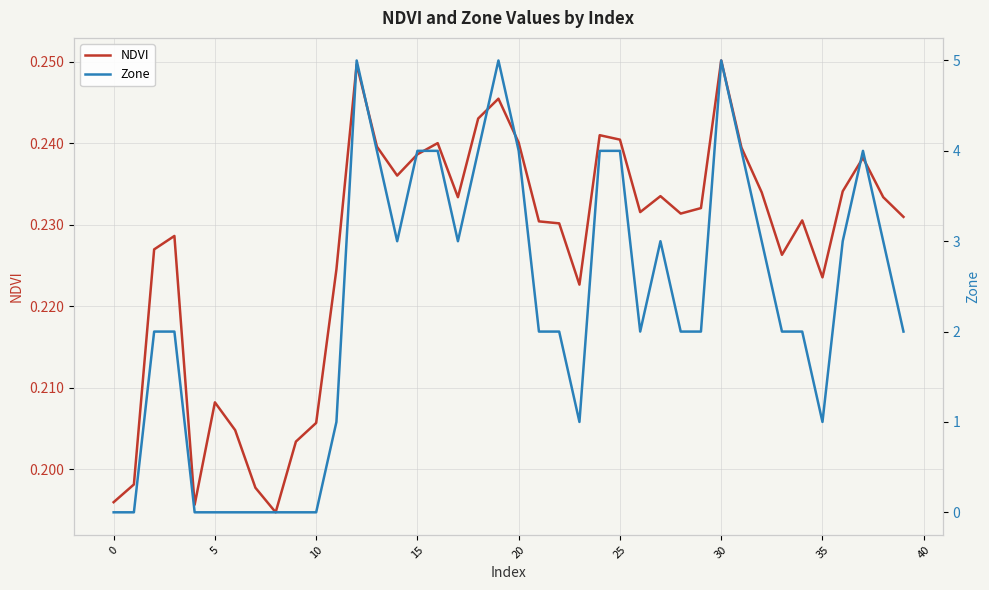

How many lines are shown in the chart?

2